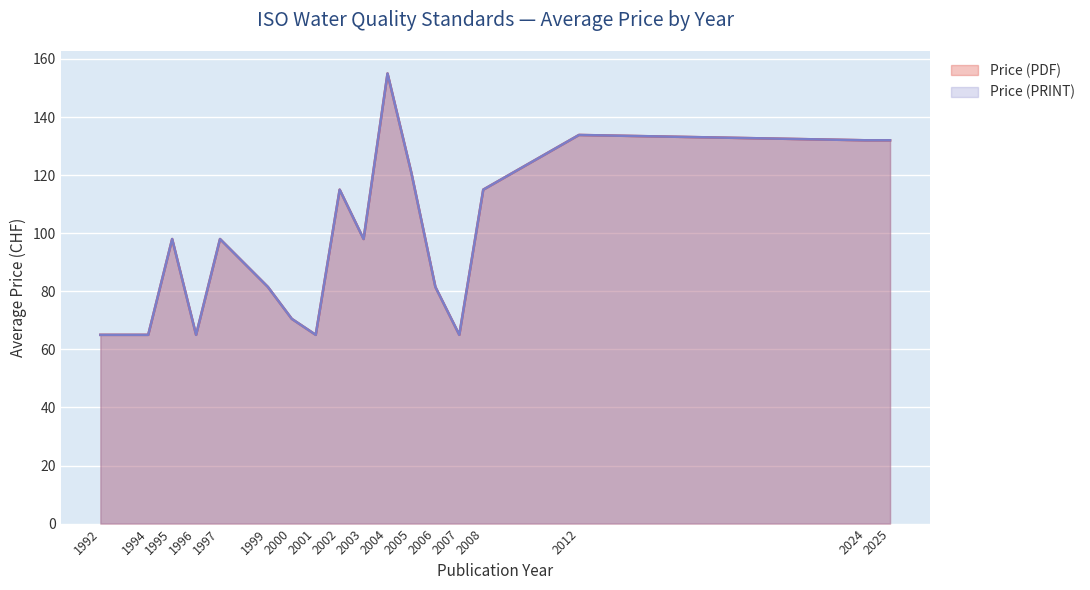

True or false: Price (PRINT) and Price (PDF) cross at least once.

False